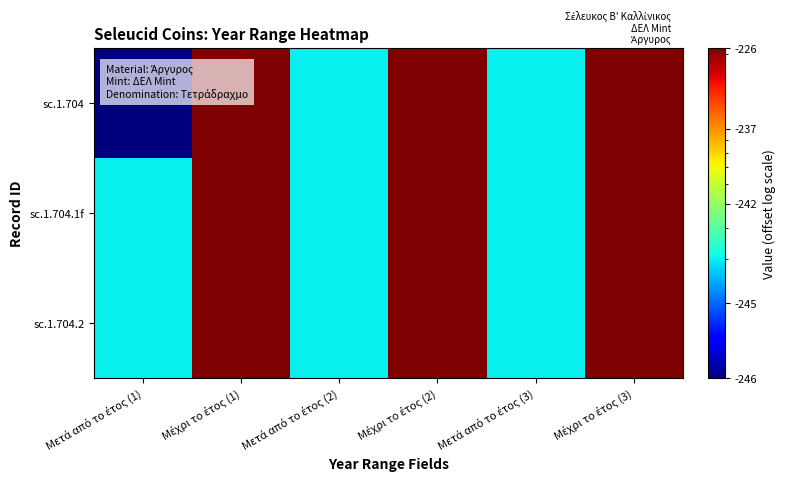

How many data points does each series have?

6